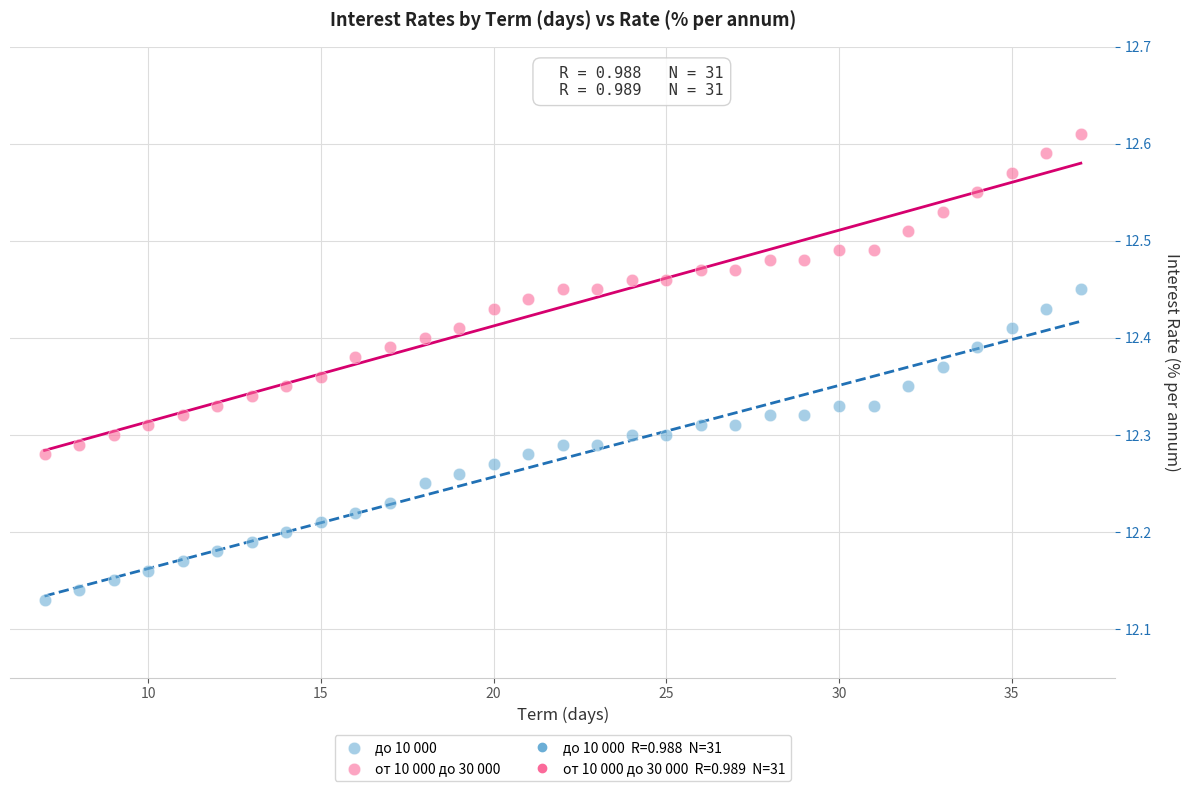

Which series contains the lowest Y value?

до 10 000